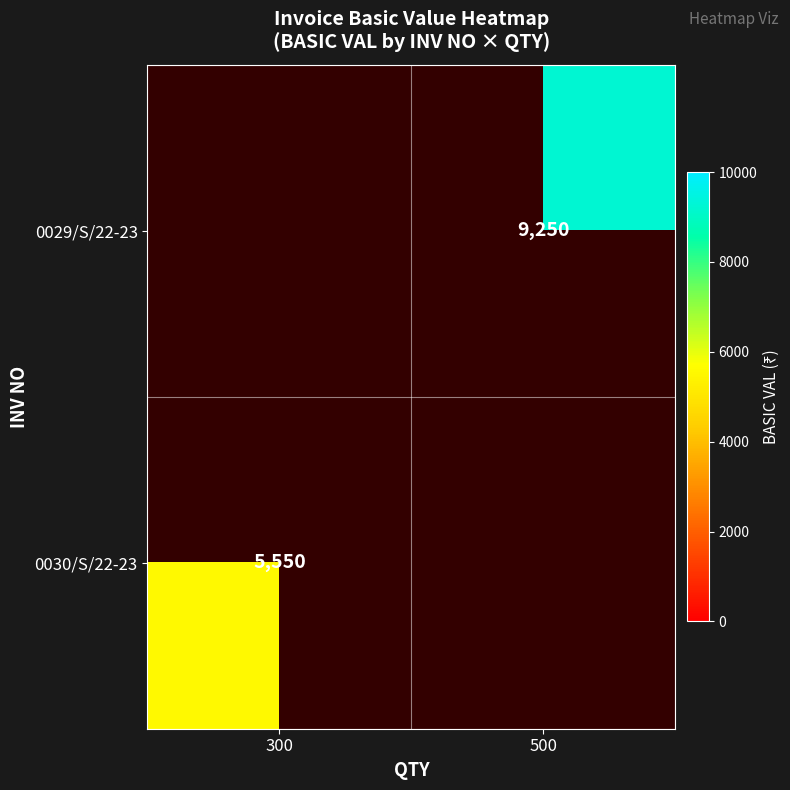

True or false: 0029/S/22-23 has a value of 16029 at 500.

False